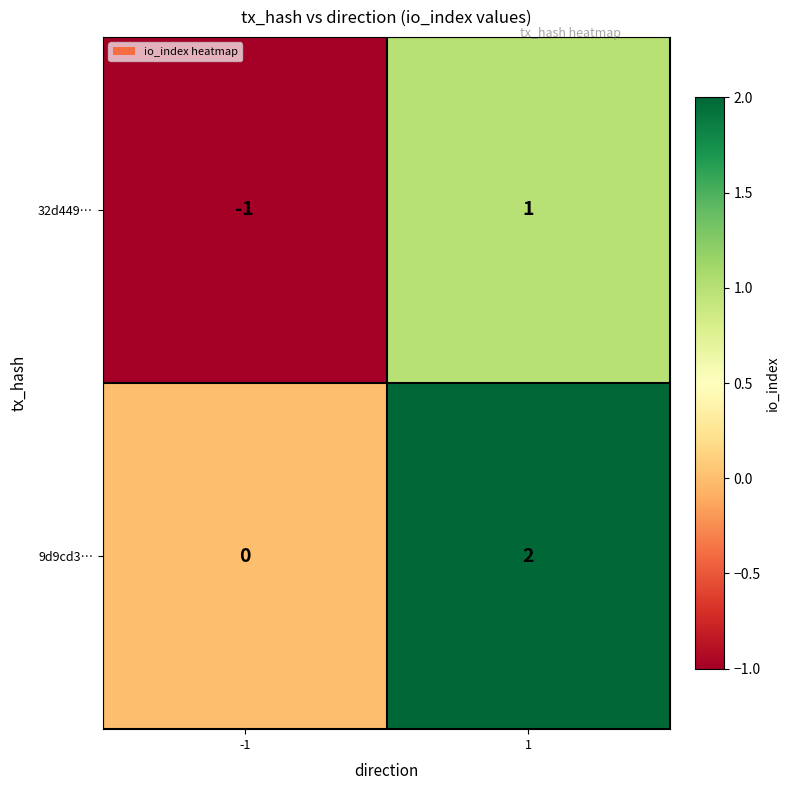

Rank the categories by 32d449… value from lowest to highest.

-1, 1